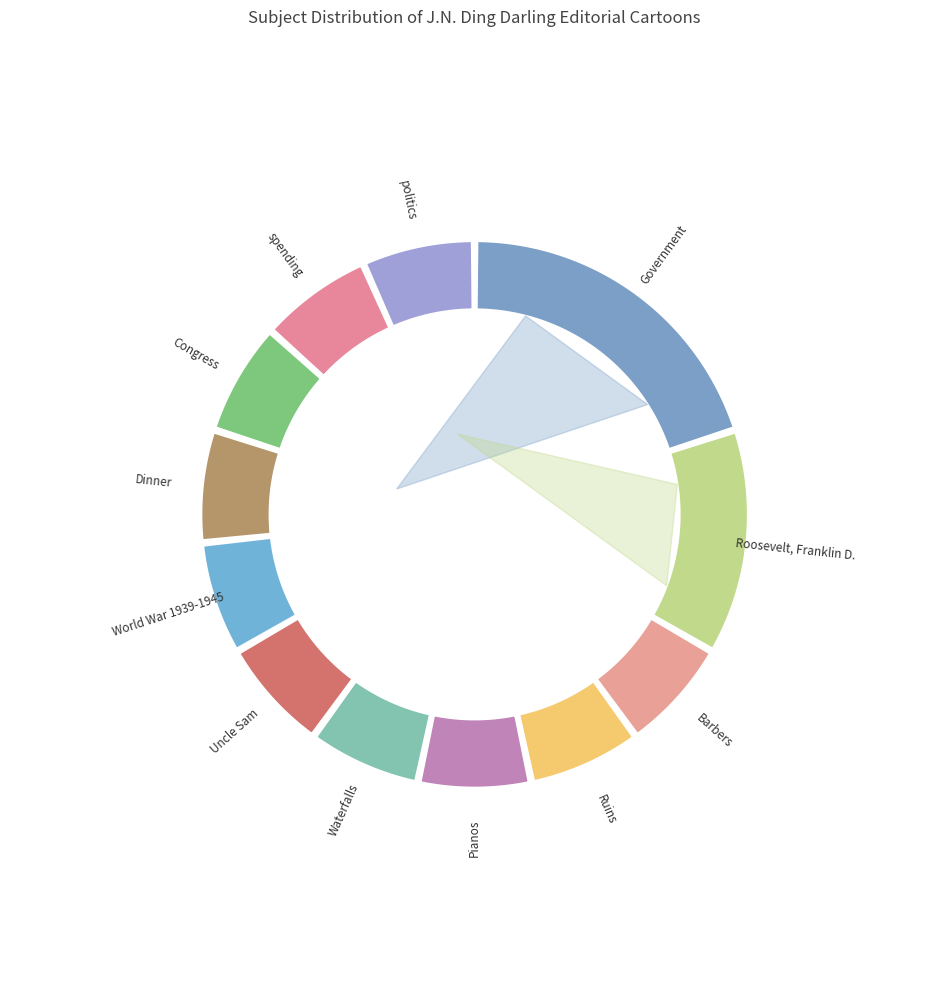

How many segments does this pie chart have?

12